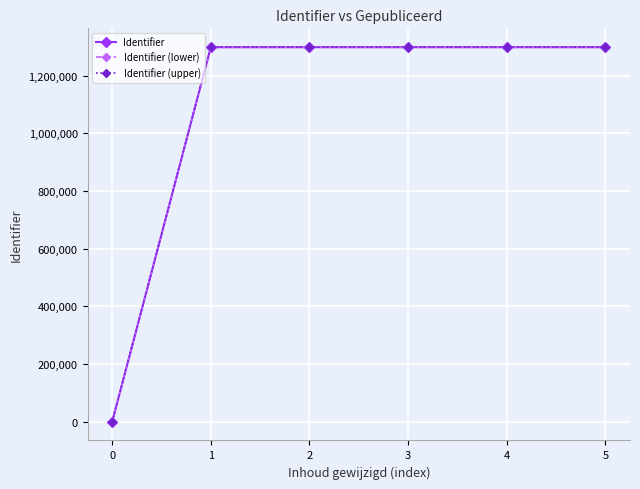

List the series in order of their overall mean, highest first.

Identifier (upper), Identifier, Identifier (lower)